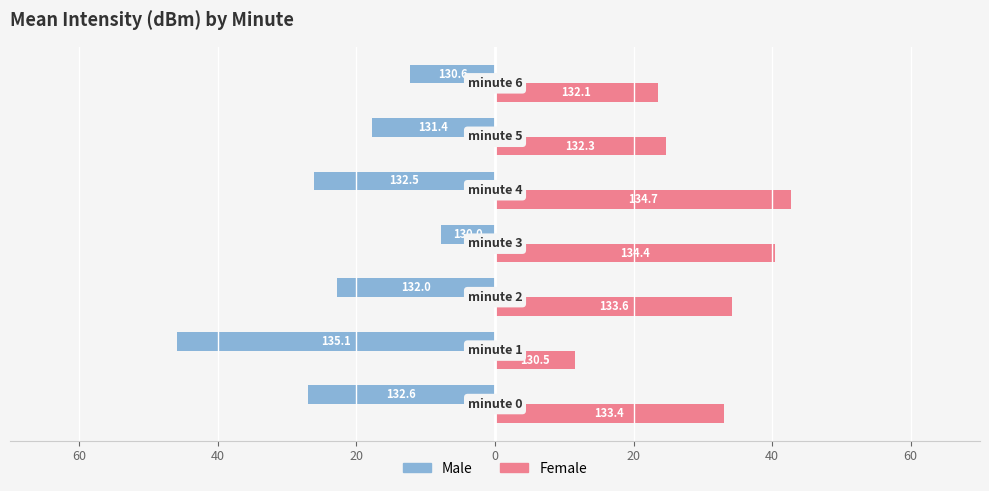

Which series has the widest spread of values?

Male